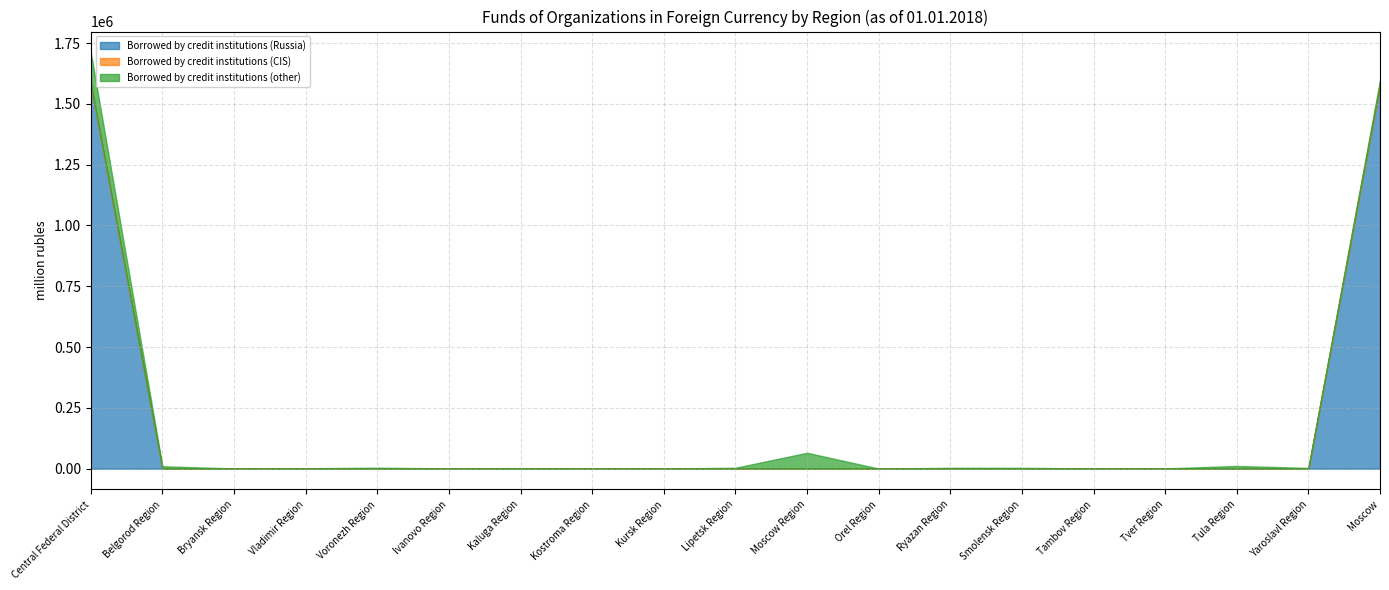

List the series in order of their peak value, highest first.

Borrowed by credit institutions (Russia), Borrowed by credit institutions (other), Borrowed by credit institutions (CIS)